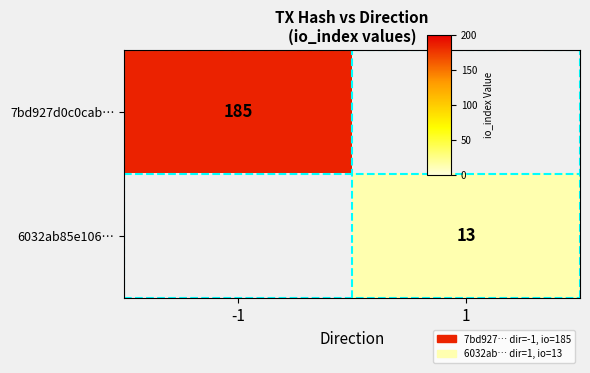

Which category has the highest value across all series?

-1